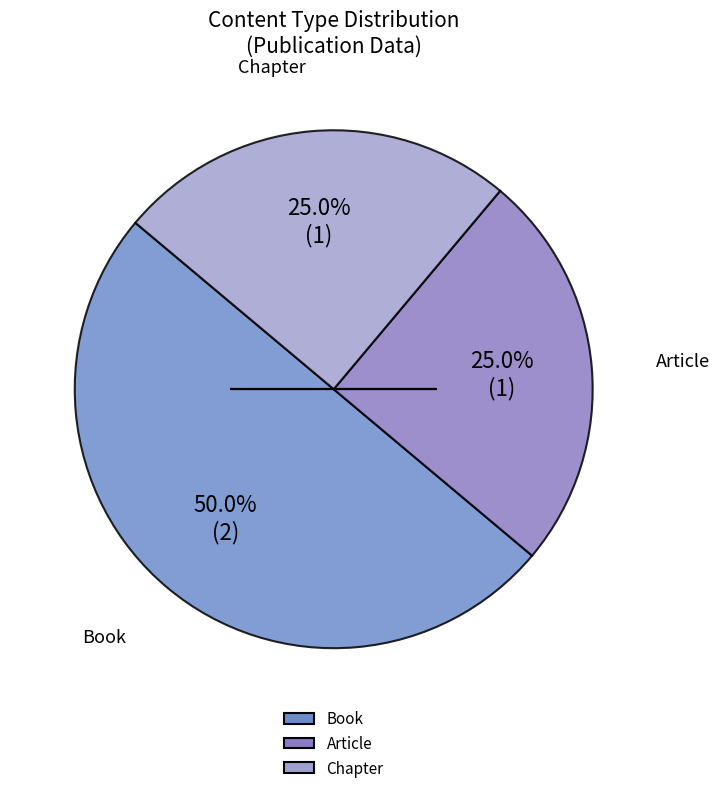

What is the total percentage of Article and Book?

75.0%